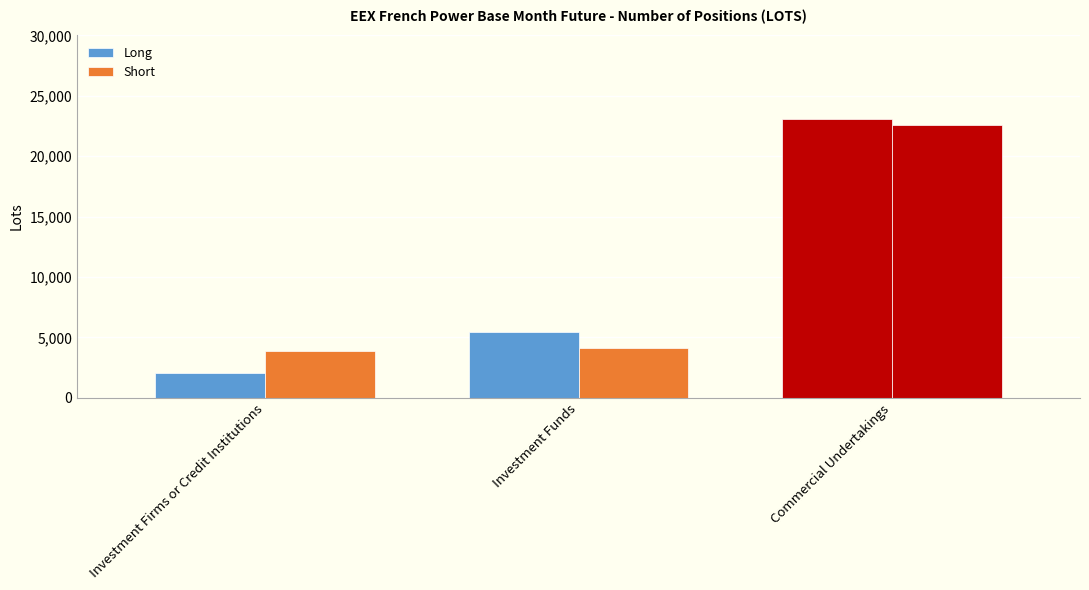

The value of Long at Investment Funds is 5427.0. True or false?

True